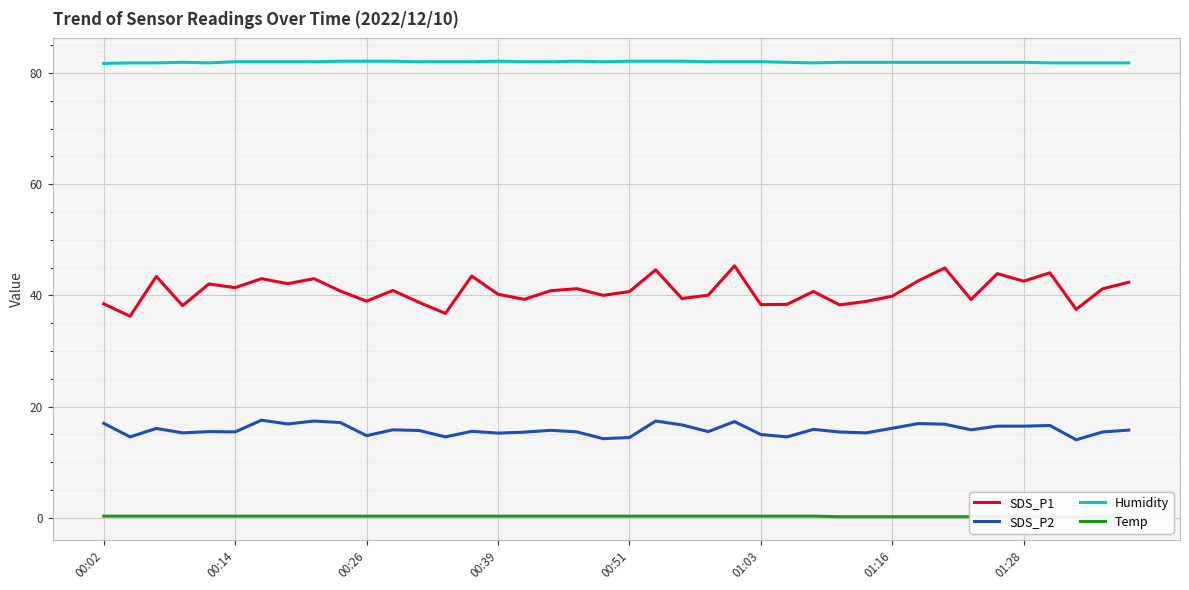

Read the SDS_P2 value at 11.

15.8